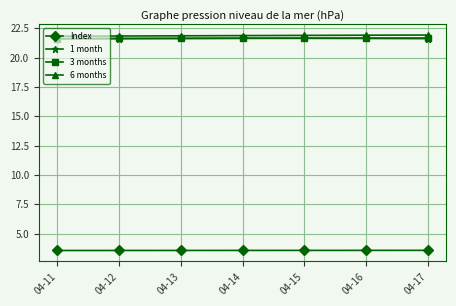

At how many categories does at least one series exceed 5?

7